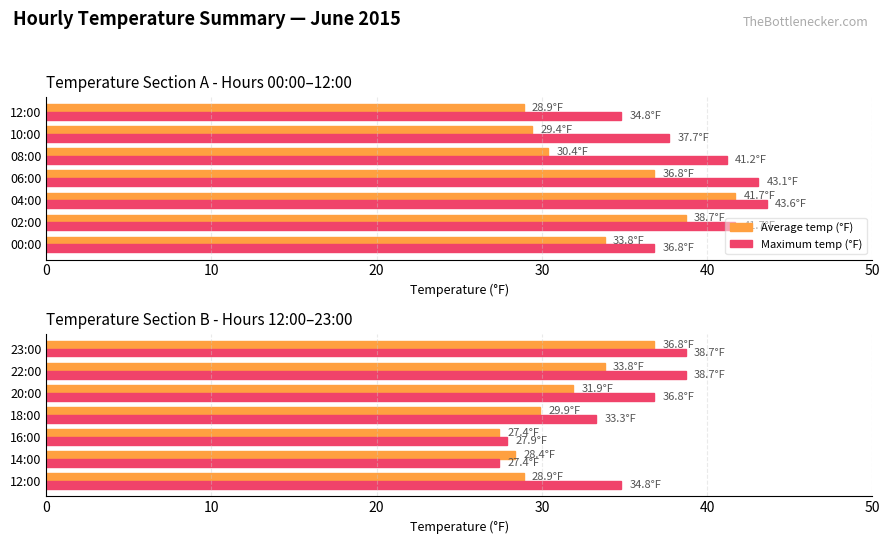

Between 12:00 and 14:00, which series saw the biggest shift?

Maximum temp (°F)